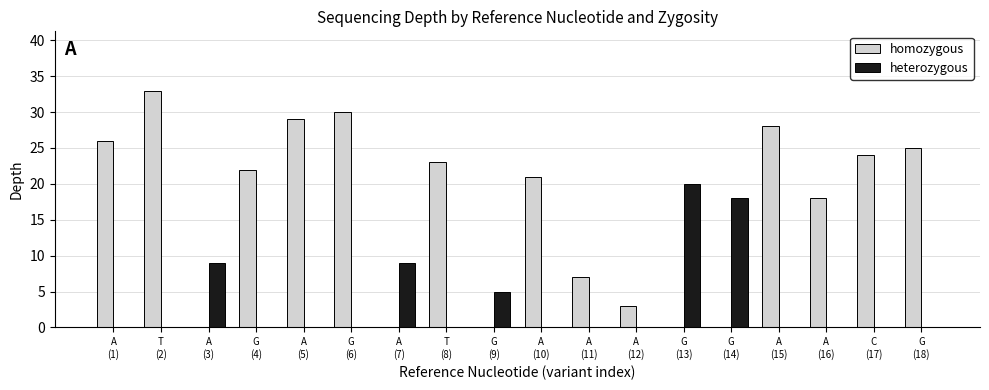

Between C
(17) and G
(18), which series saw the biggest shift?

homozygous